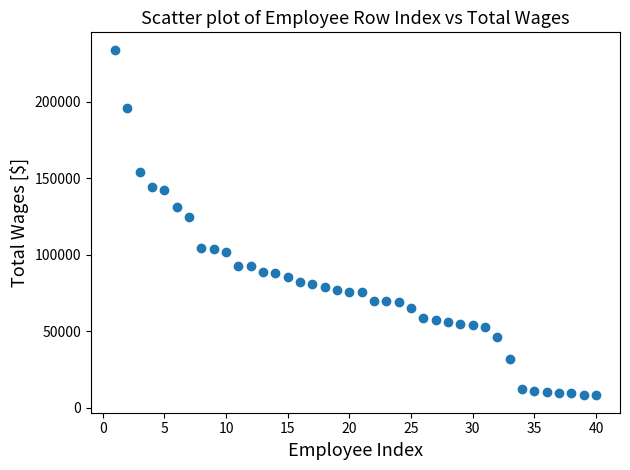

What Y value in the scatter plot is closest to 121114?

124940